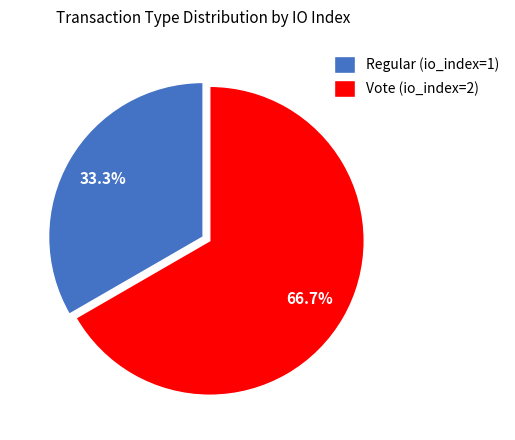

Count the number of slices in the pie.

2